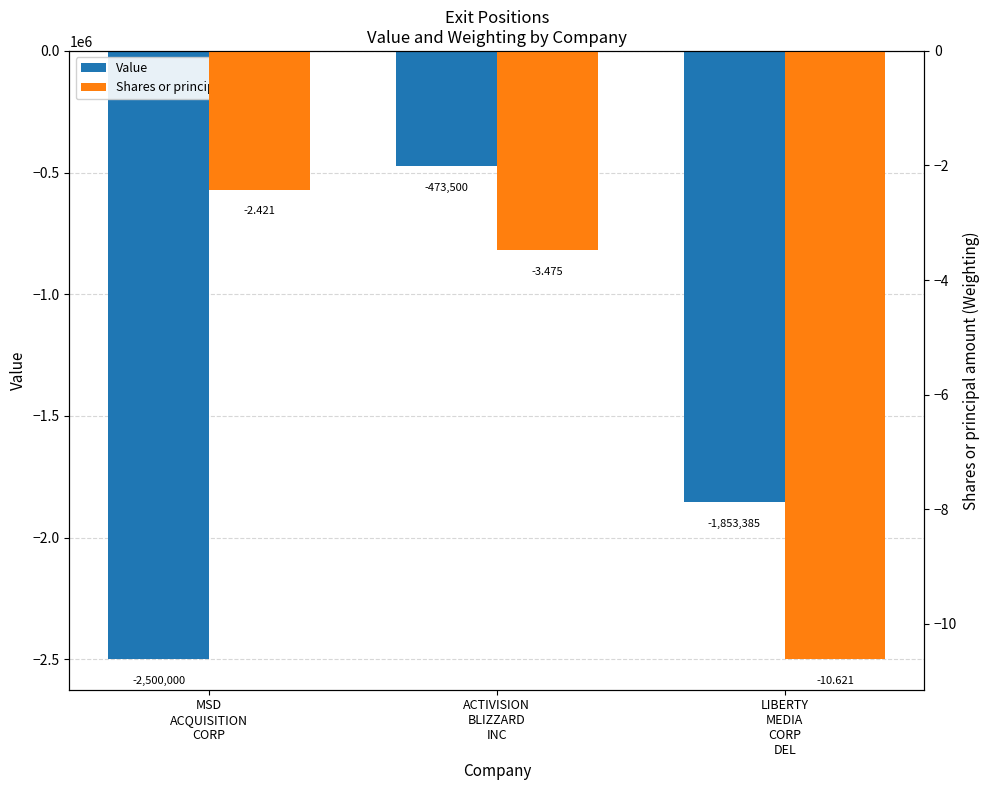

What is the difference between the highest and lowest values at LIBERTY
MEDIA
CORP
DEL?

1853374.4